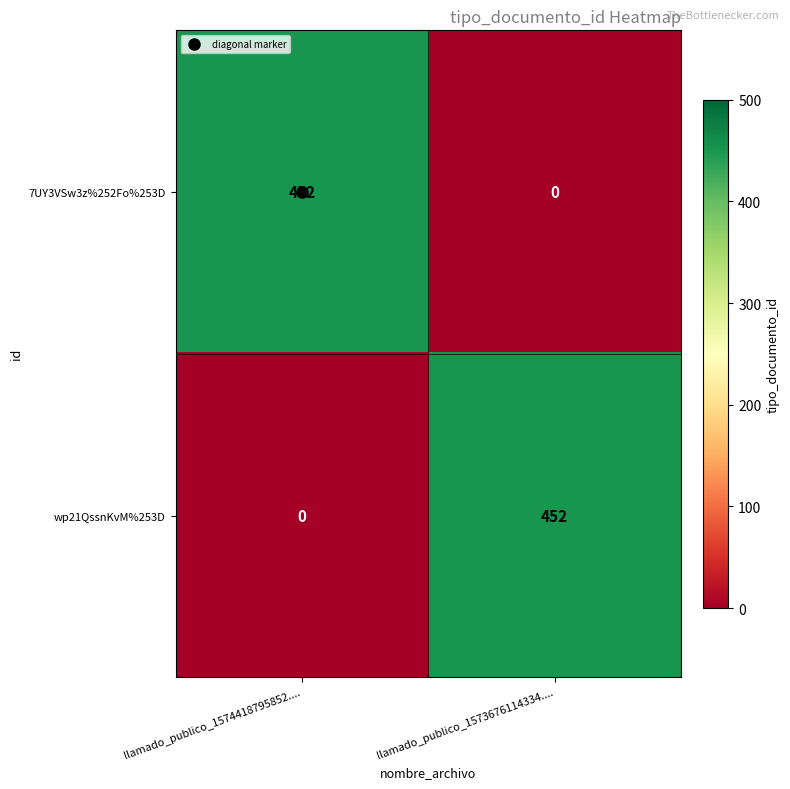

Which category has the lowest value in the wp21QssnKvM%253D series?

llamado_publico_1574418795852....